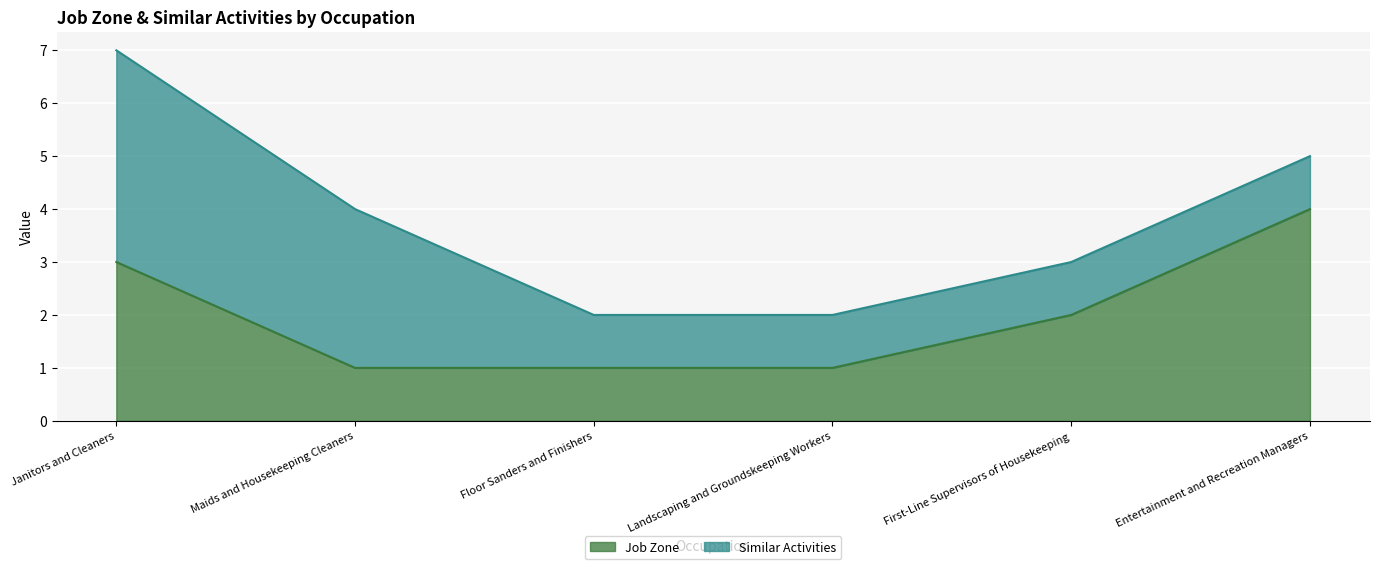

What is the maximum value shown in the chart?

4